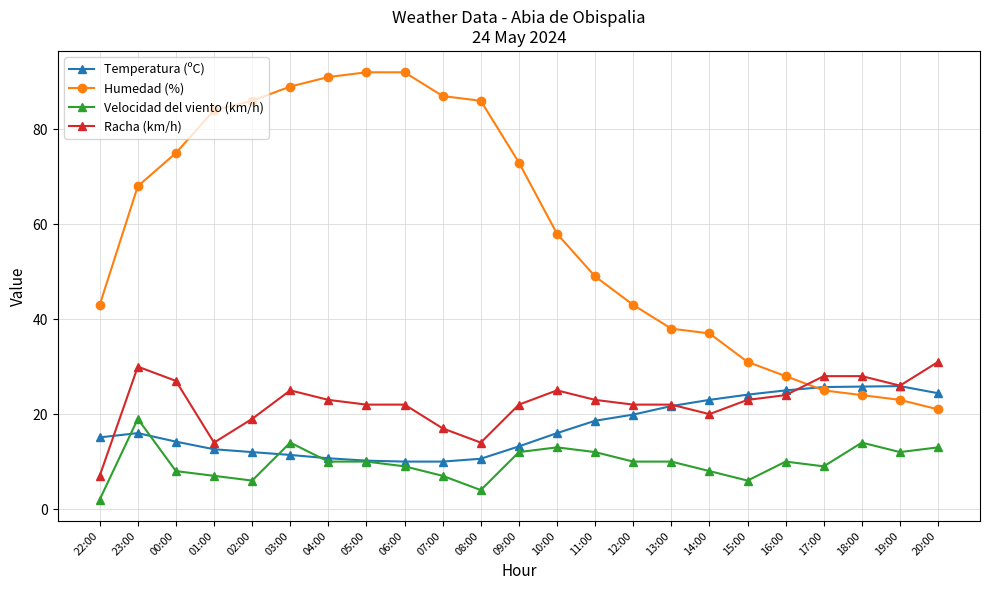

What is the label of the 21st point from the left?

18:00